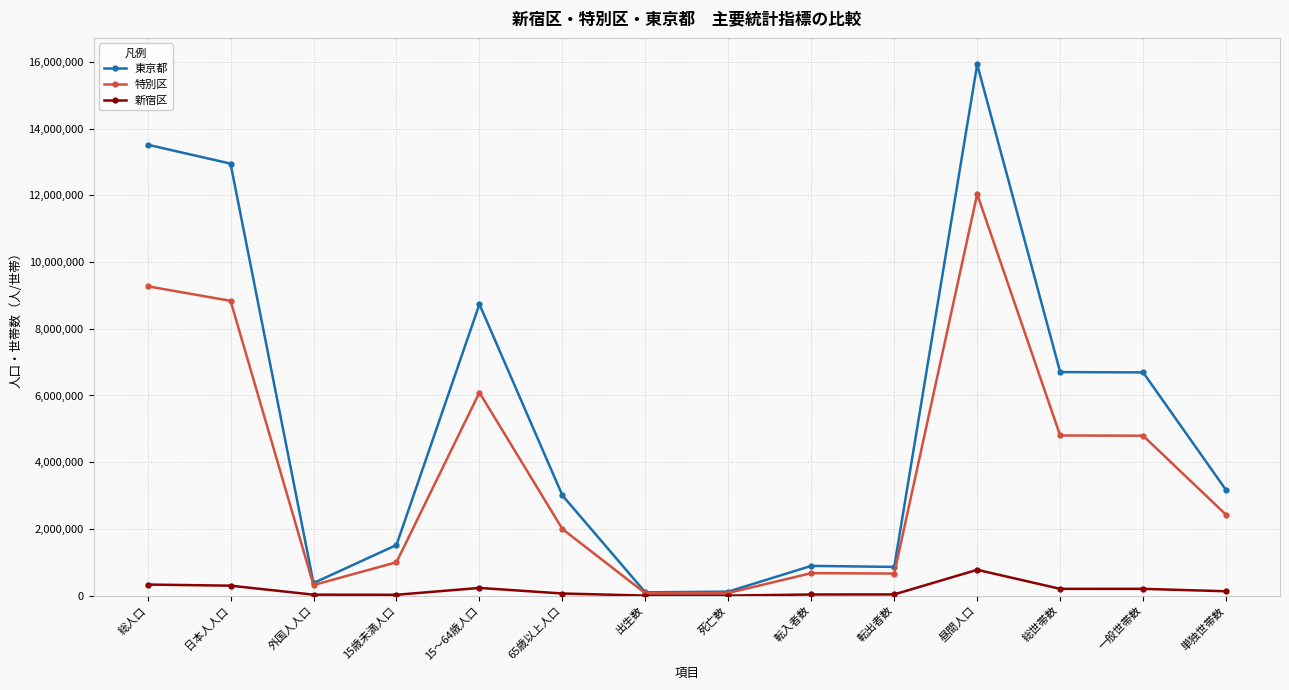

The 特別区 series shows 675789 at 転入者数. True or false?

True